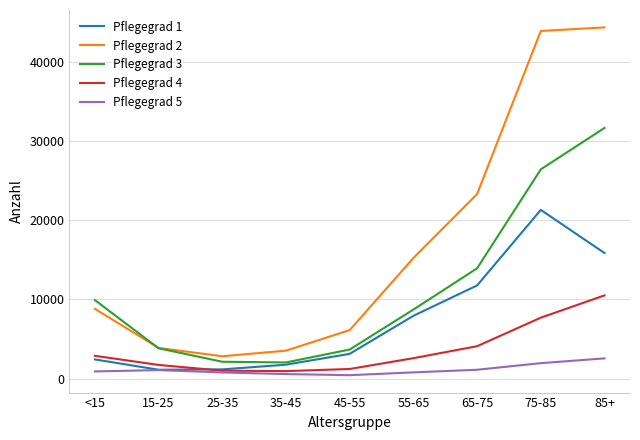

What is the greatest value displayed?

44325